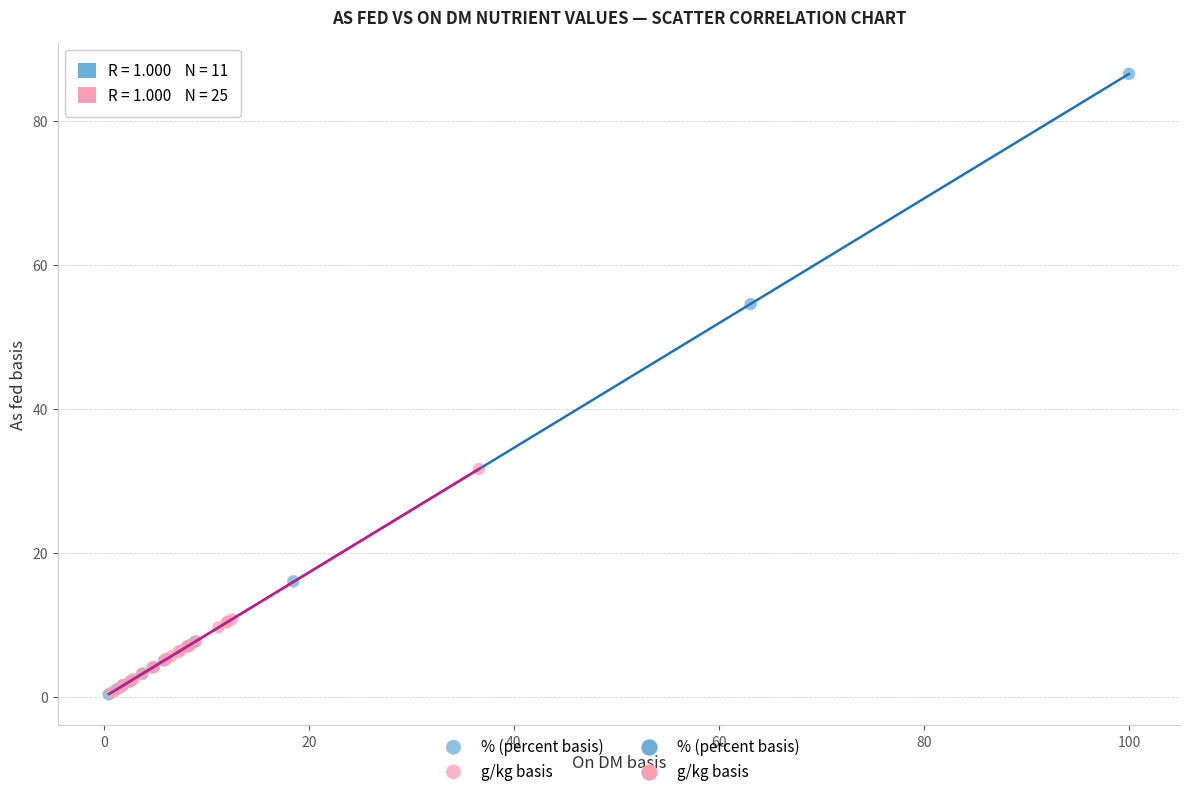

Which series reaches the maximum Y coordinate?

% (percent basis)